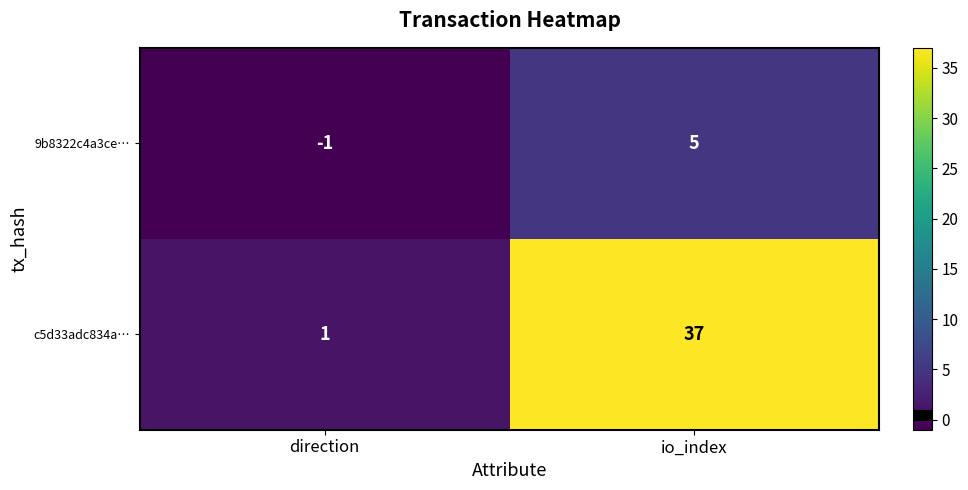

At which category is the sum across all series the highest?

io_index